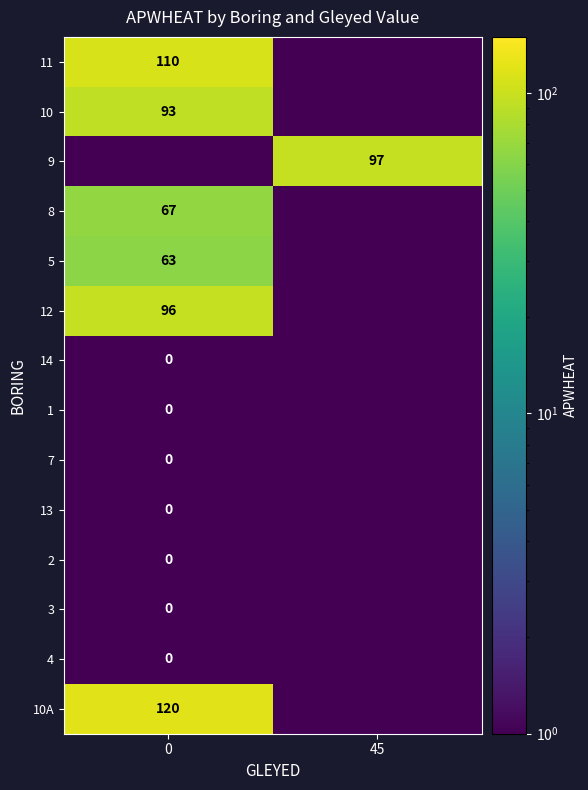

Read the 10A value at 0.

120.0